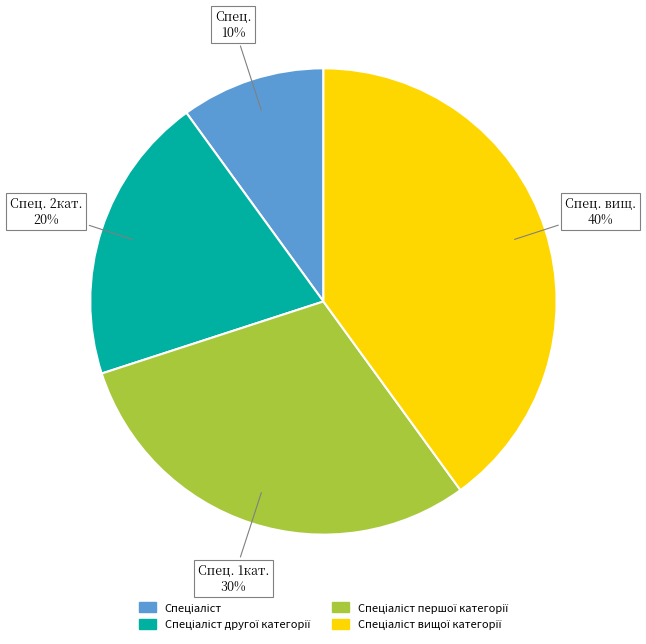

Is there a majority slice in this chart?

No